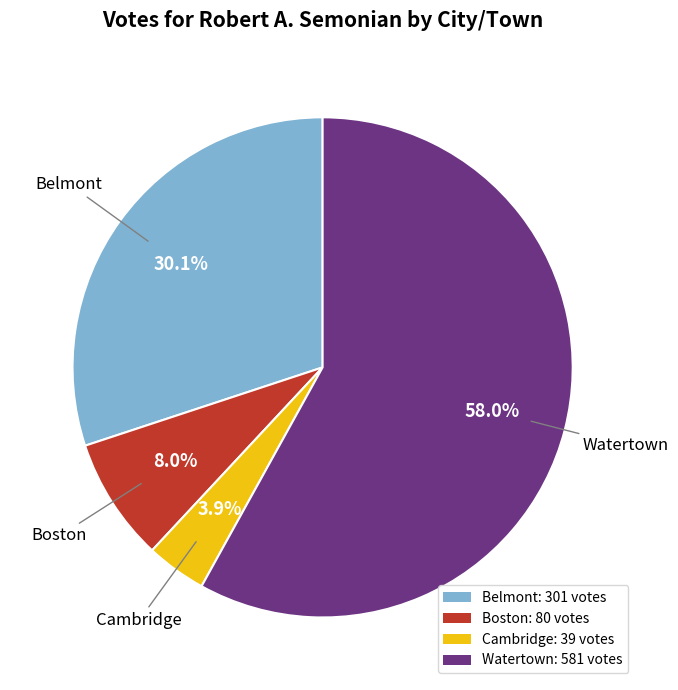

What portion of the pie excludes Boston?

92.0%